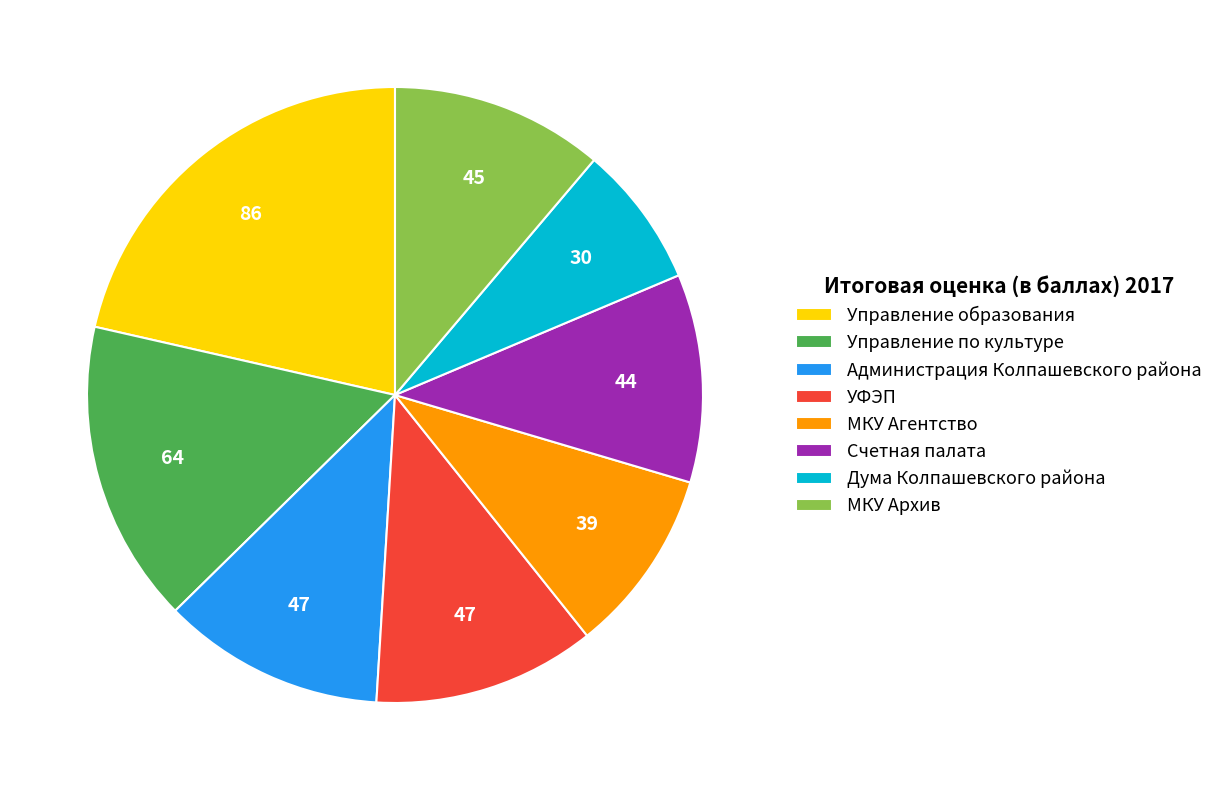

Is Счетная палата the majority of the pie?

No